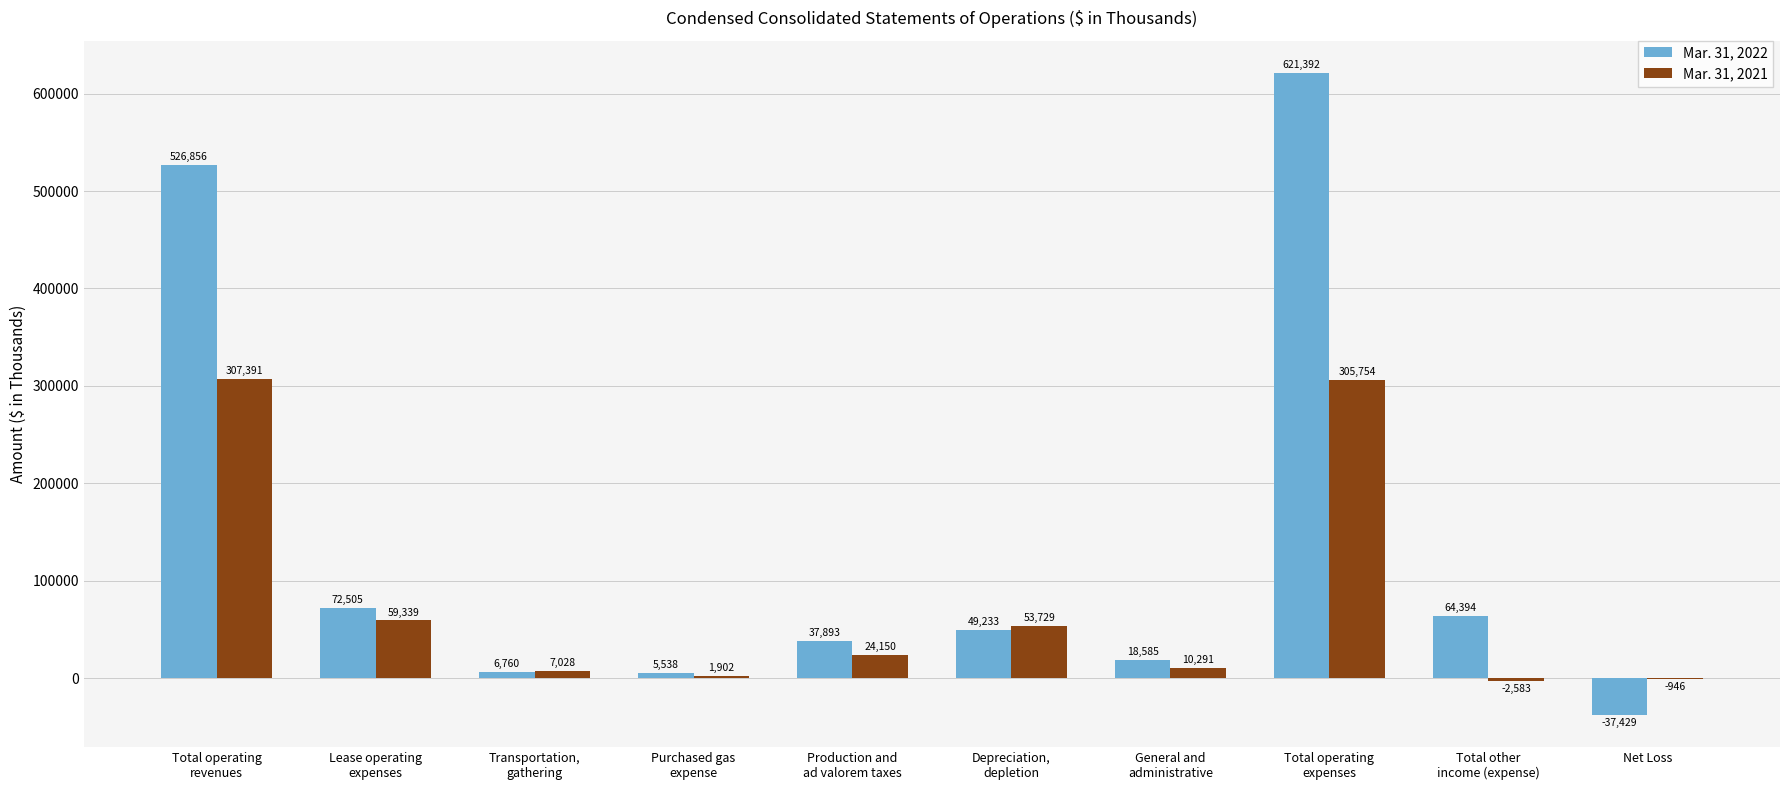

The value of Mar. 31, 2022 at Total operating
expenses is 621392. True or false?

True